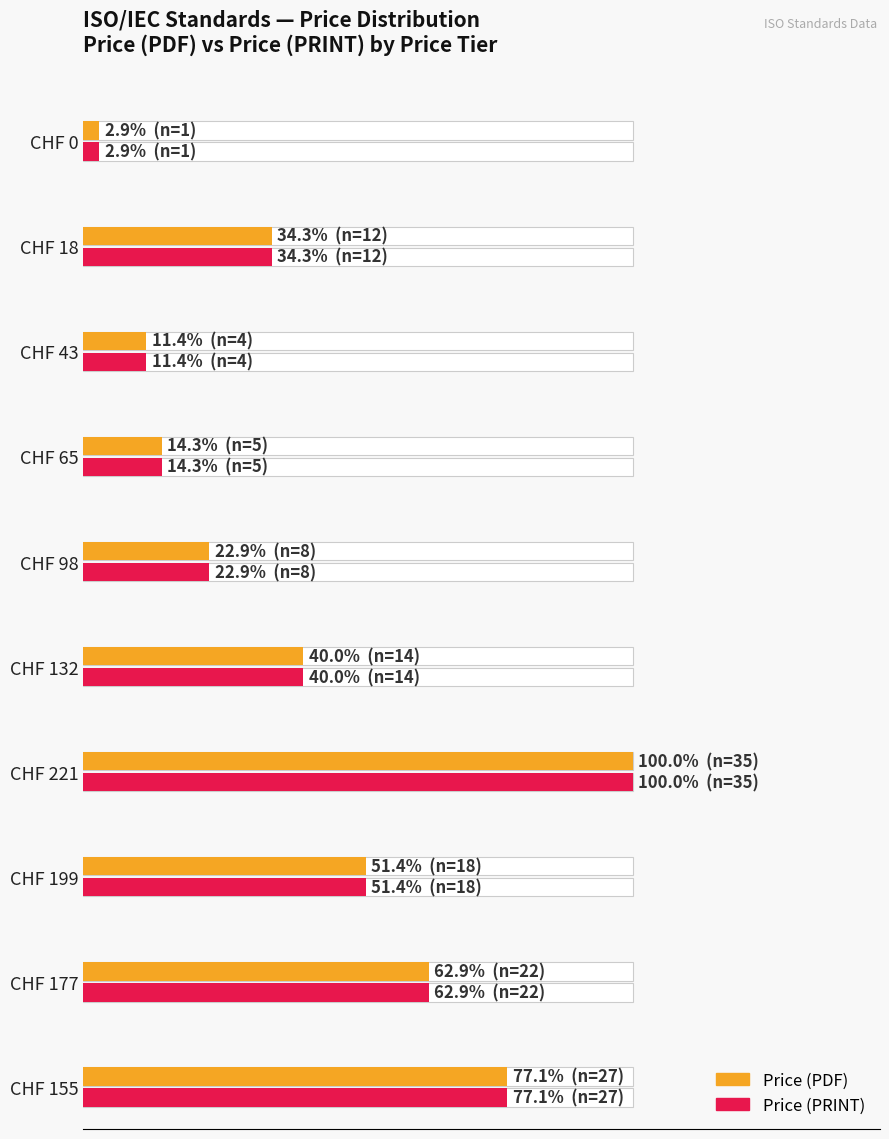

What is the label of the 6th bar from the right?

CHF 132